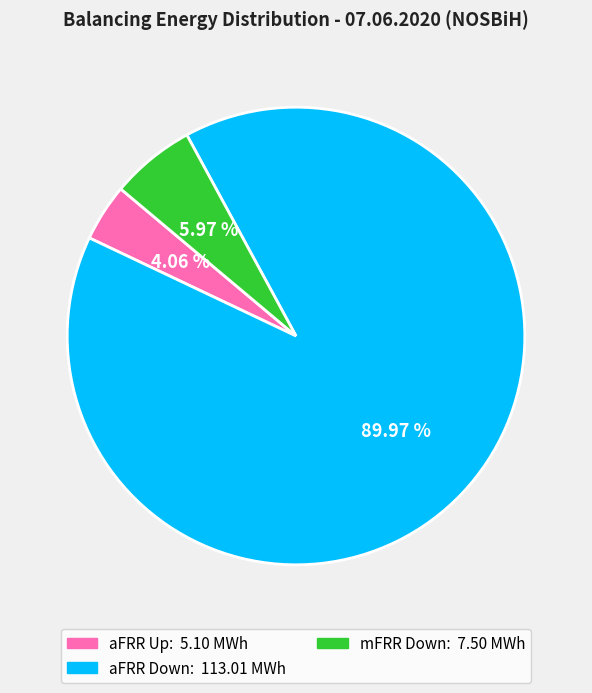

To the nearest percent, what is the difference between the largest and smallest slice percentages?

86%